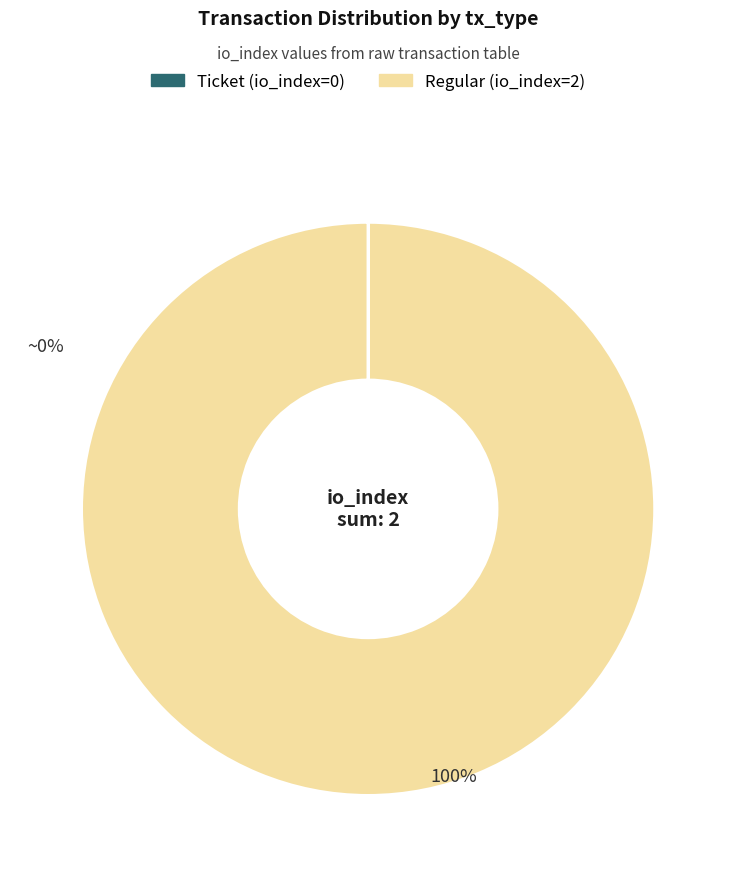

Is it true that Regular (io_index=2) is 88% of the pie?

False